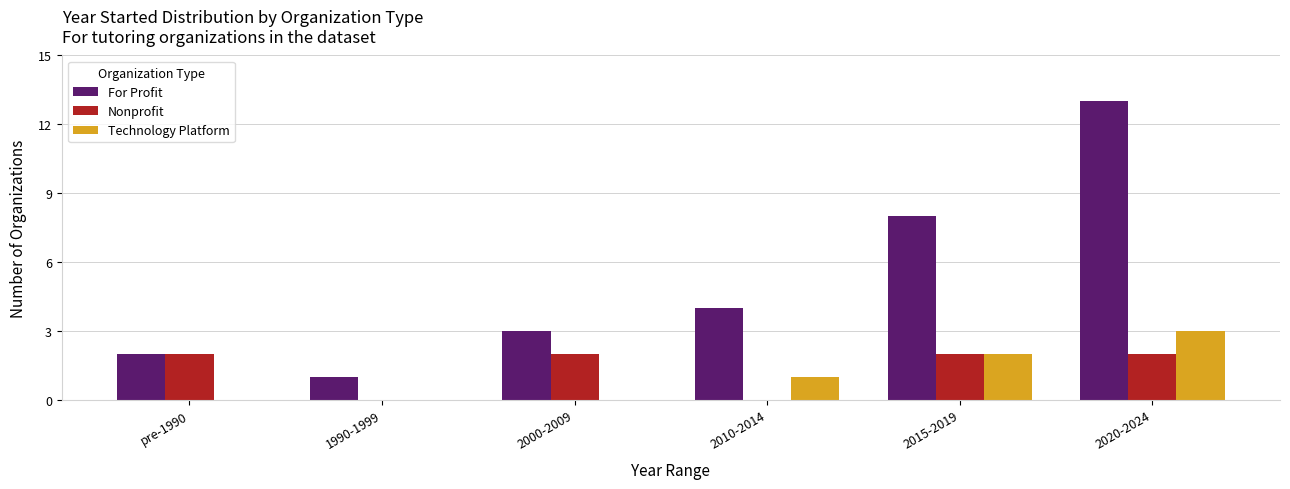

How many groups of bars are there?

6